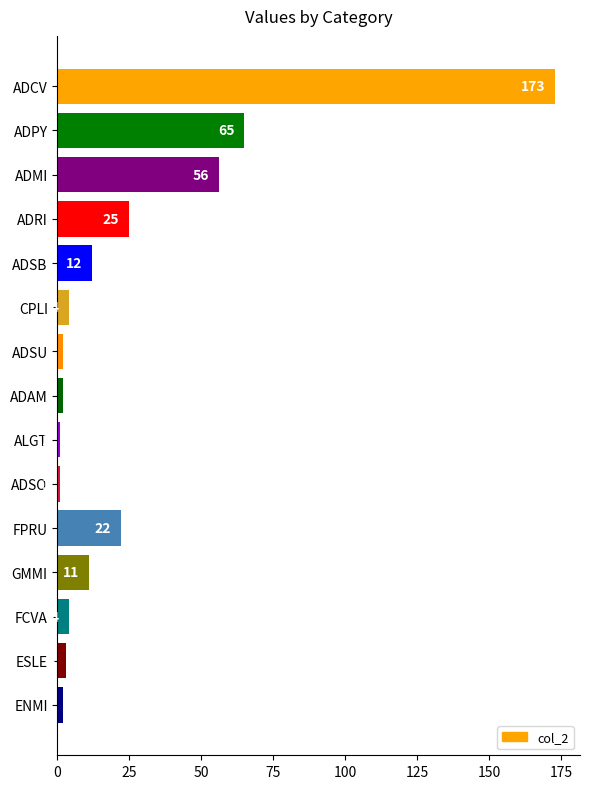

Count the number of data series in this chart.

1